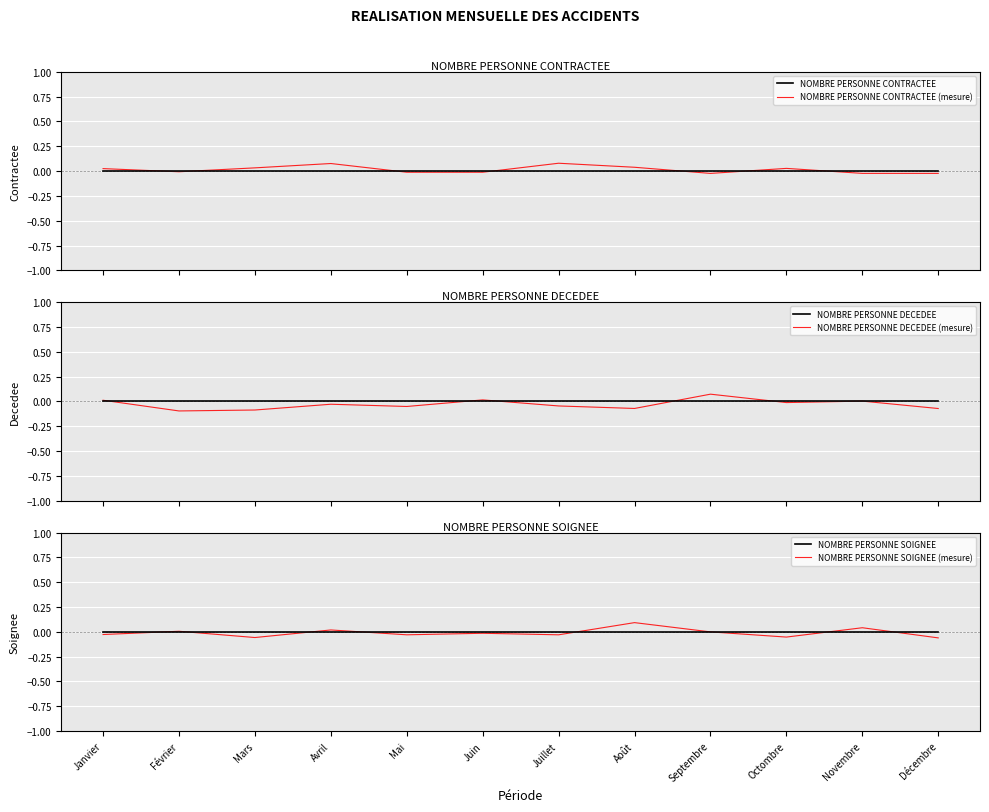

What position from the left is Décembre?

12